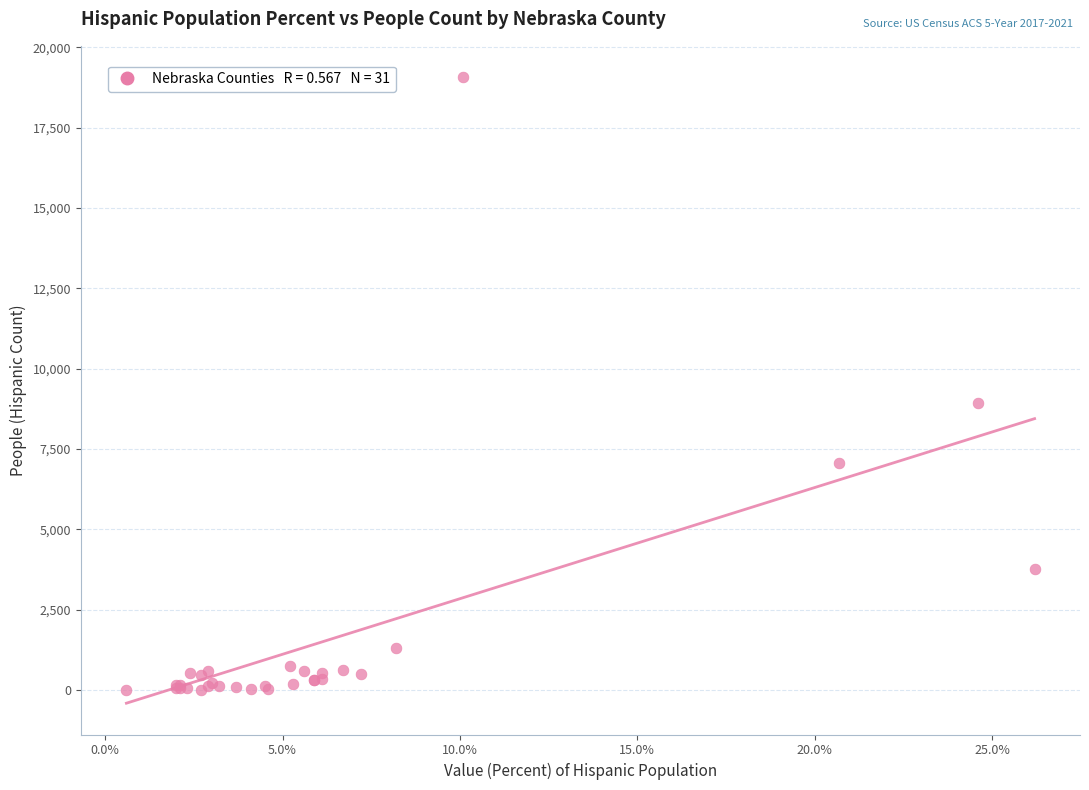

What Y value in the scatter plot is closest to 9540?

8928